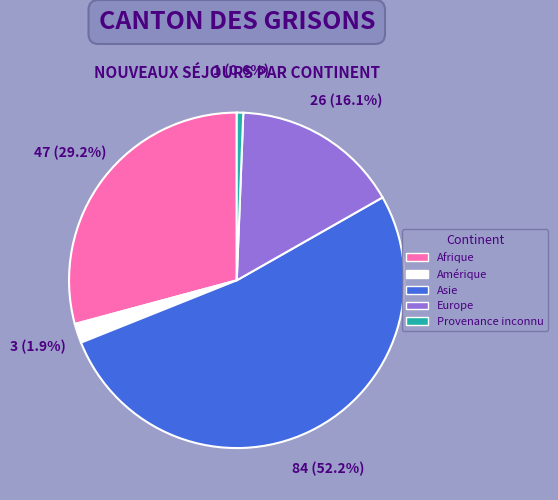

To the nearest percent, what percentage of the pie is Europe?

16%